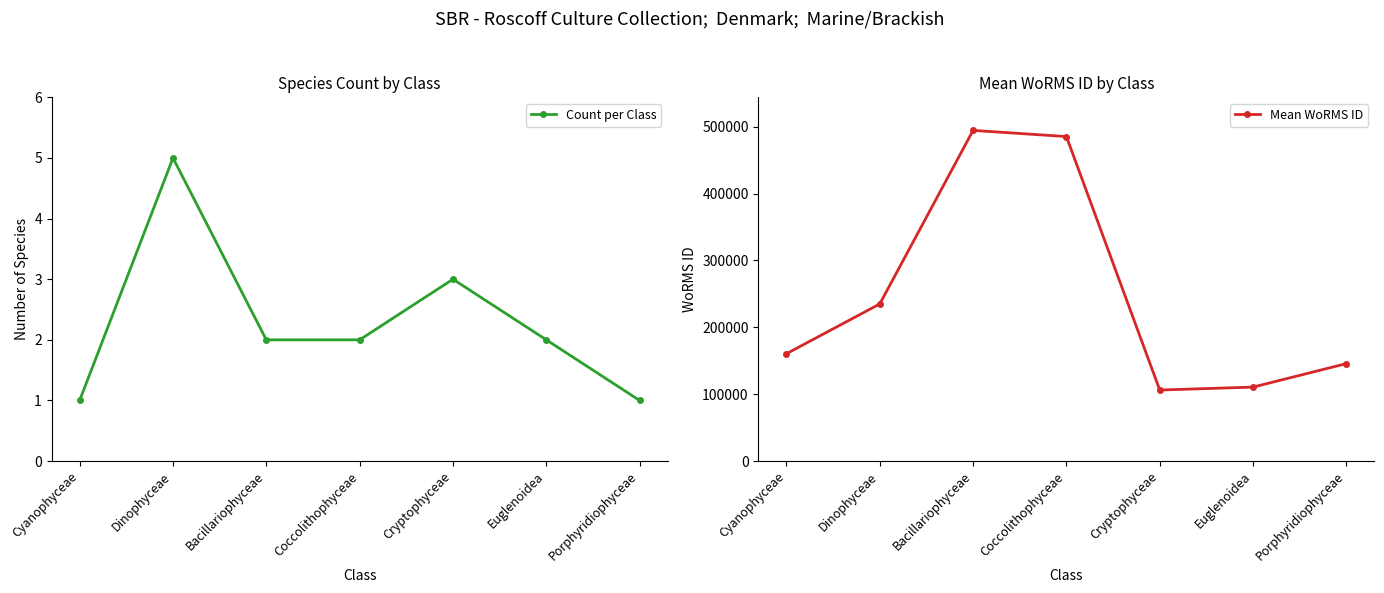

The value of Count per Class at Coccolithophyceae is 3. True or false?

False